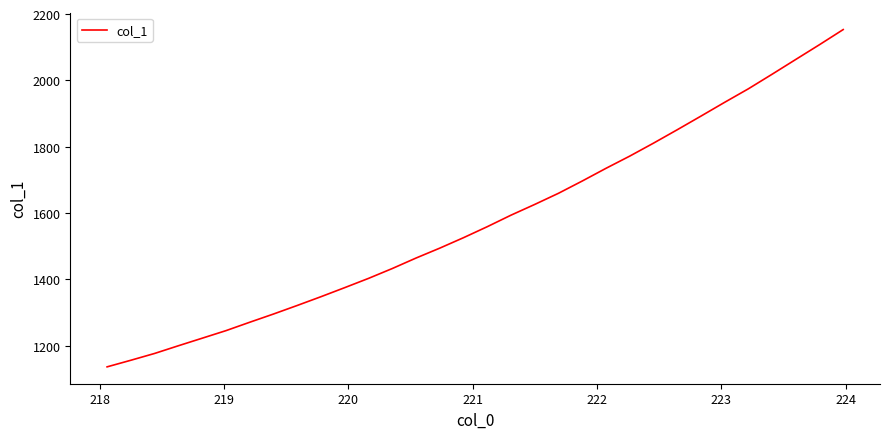

What is the maximum value shown in the chart?

2153.4